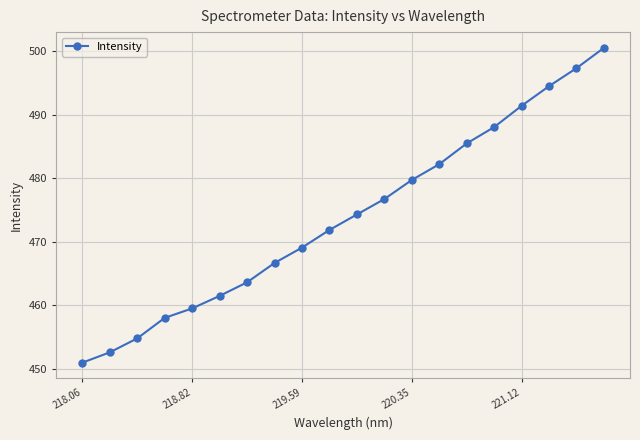

How many data points are above 474?

10